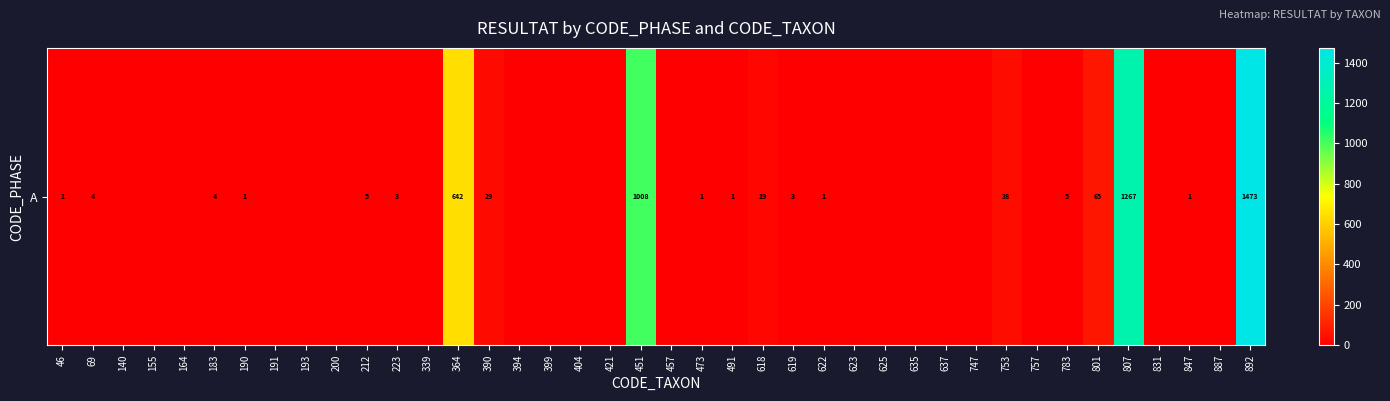

List the labels in order of value, smallest first.

140, 155, 164, 191, 193, 200, 339, 394, 399, 404, 421, 457, 623, 625, 635, 637, 747, 757, 831, 887, 46, 190, 473, 491, 622, 847, 223, 619, 69, 183, 212, 783, 618, 390, 753, 801, 364, 451, 807, 892